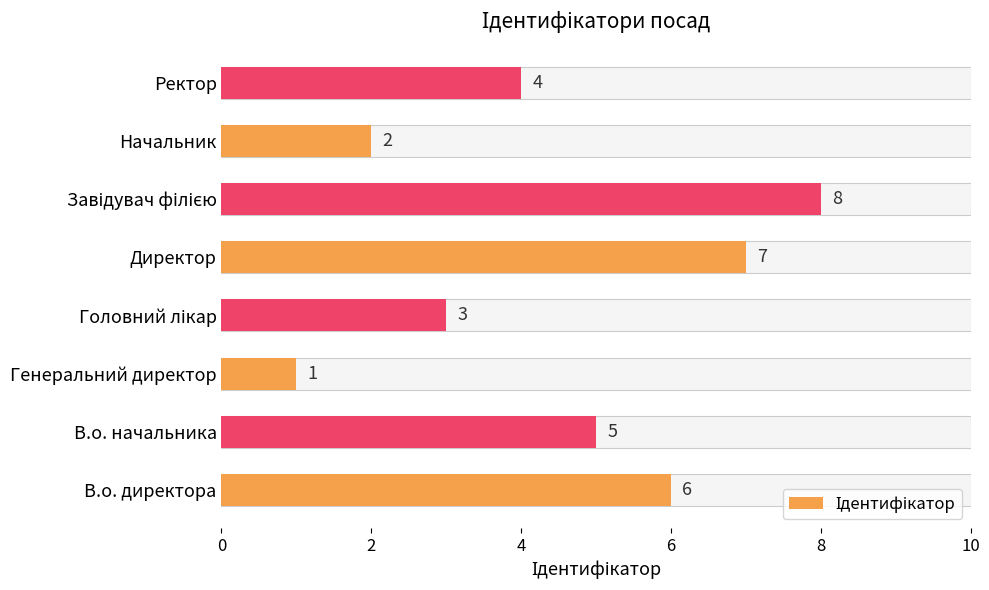

Reading left to right, list all the values displayed in this chart.

6	5	1	3	7	8	2	4